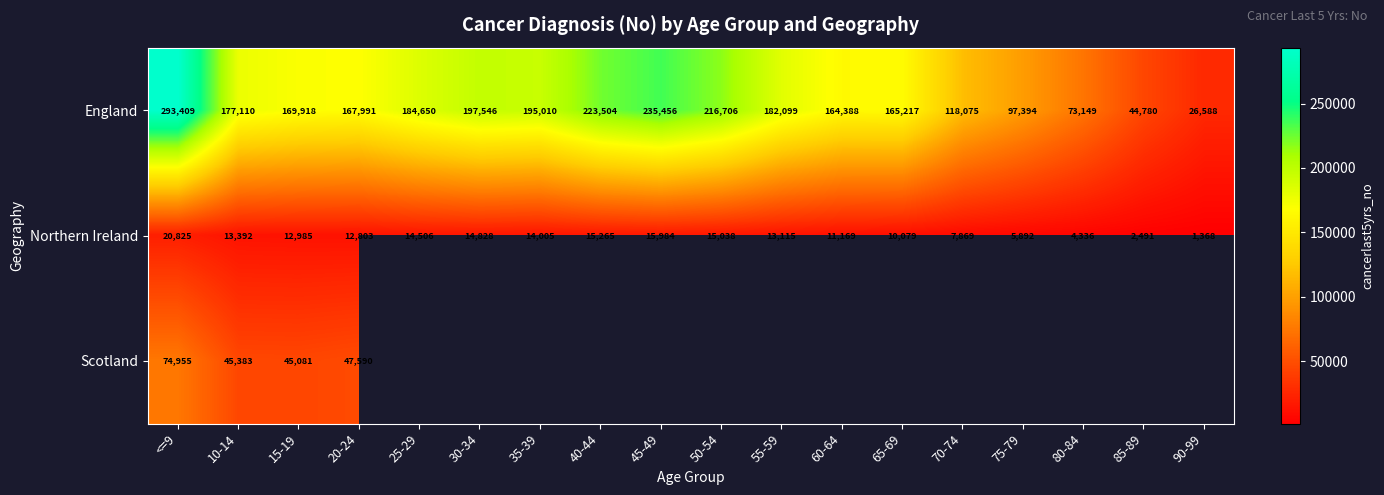

True or false: Northern Ireland has a value of 28556 at <=9.

False